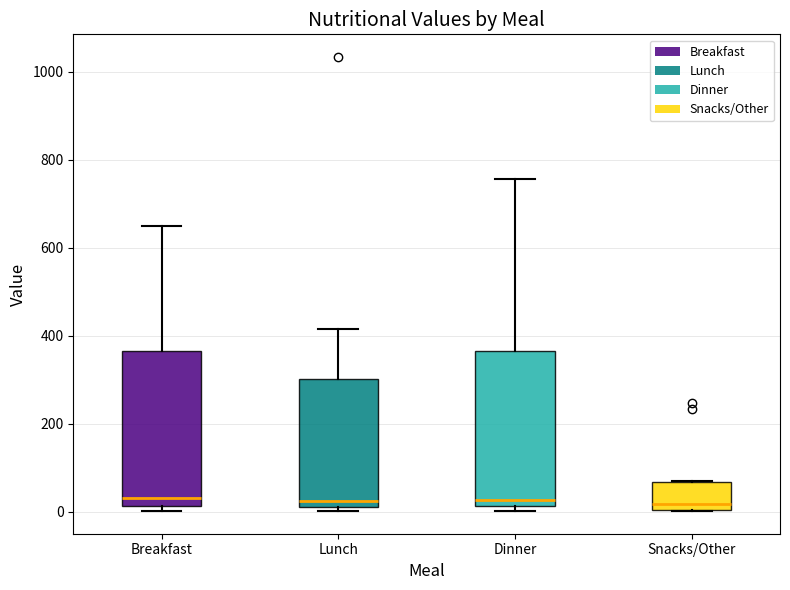

Where is the upper edge of the box for Dinner on the y-axis? The values are not printed on the chart, so give them approximately, as read against the axis.

360